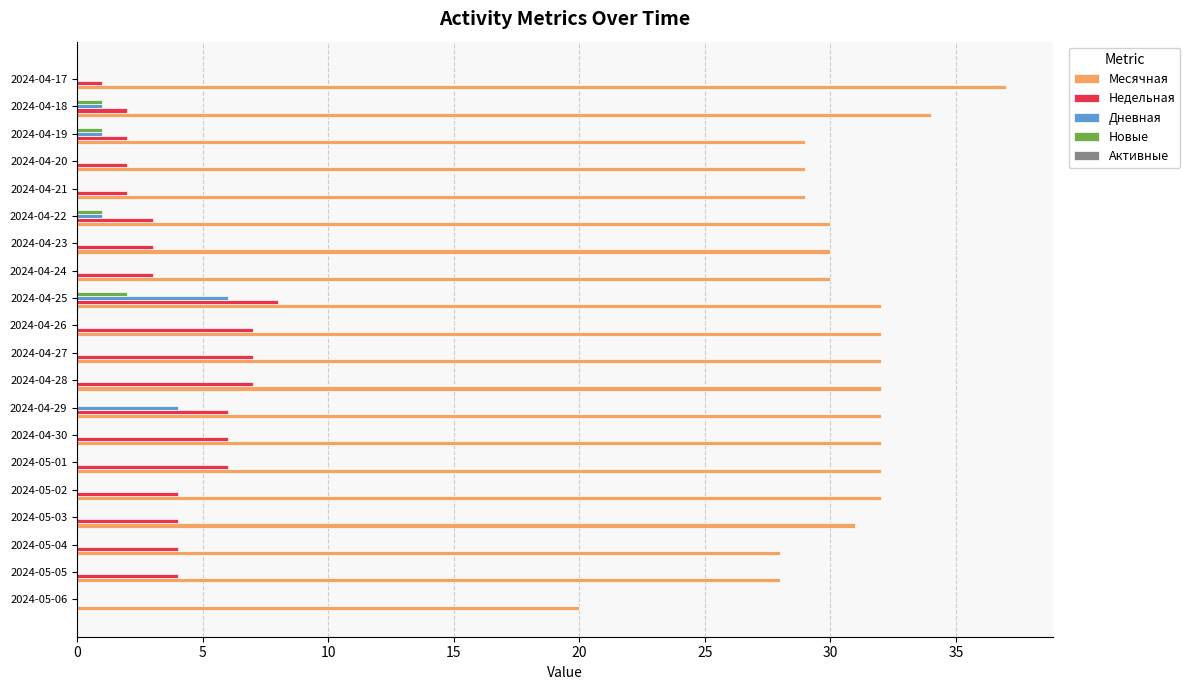

What is the sum of all Дневная values?

13